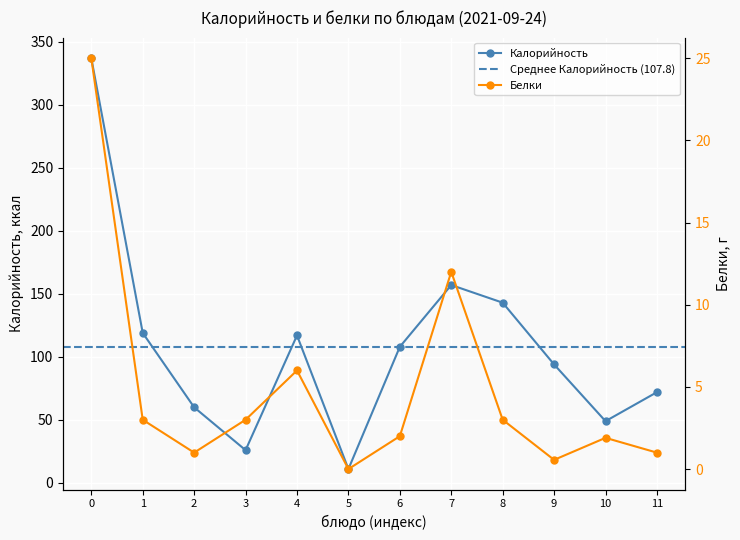

In Калорийность, how many points are higher than both neighbors (excluding endpoints)?

2